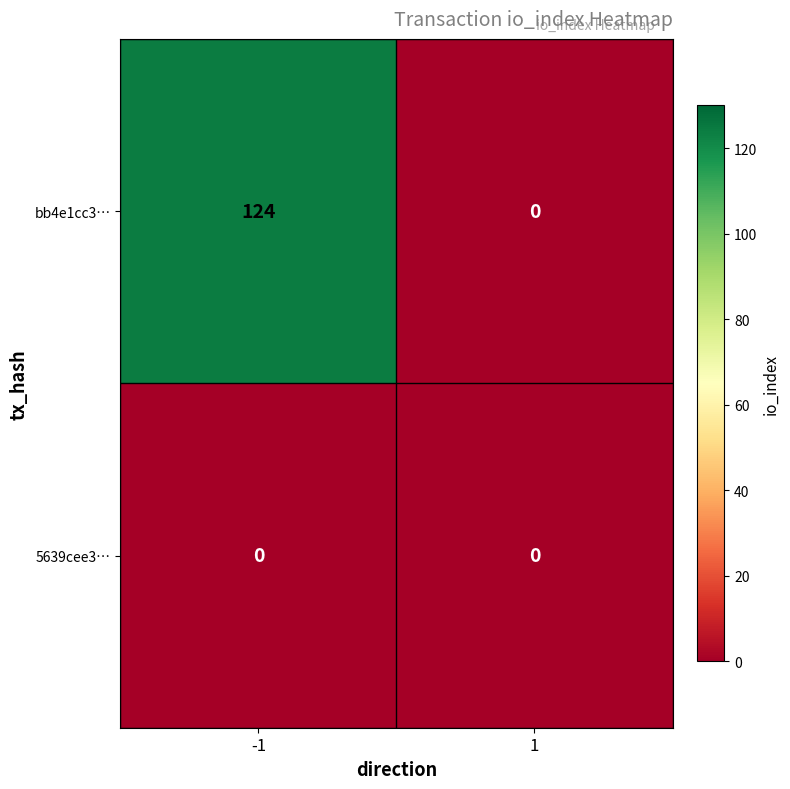

Reading right to left, transcribe all the data shown in this chart.

bb4e1cc3…: 0	124
5639cee3…: 0	0